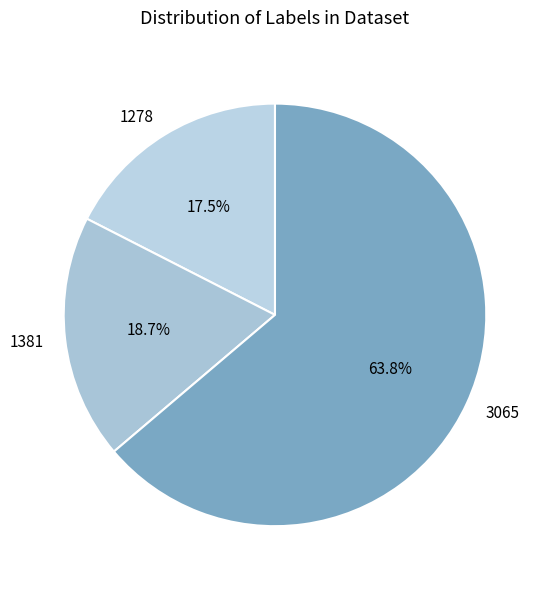

Rank the categories by value from highest to lowest.

3065, 1381, 1278